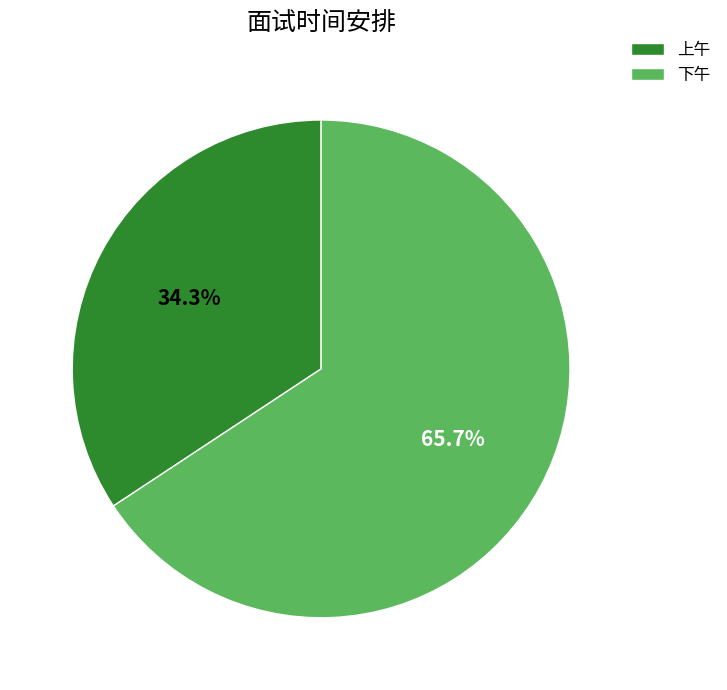

The 上午 slice represents 46% of the pie. True or false?

False